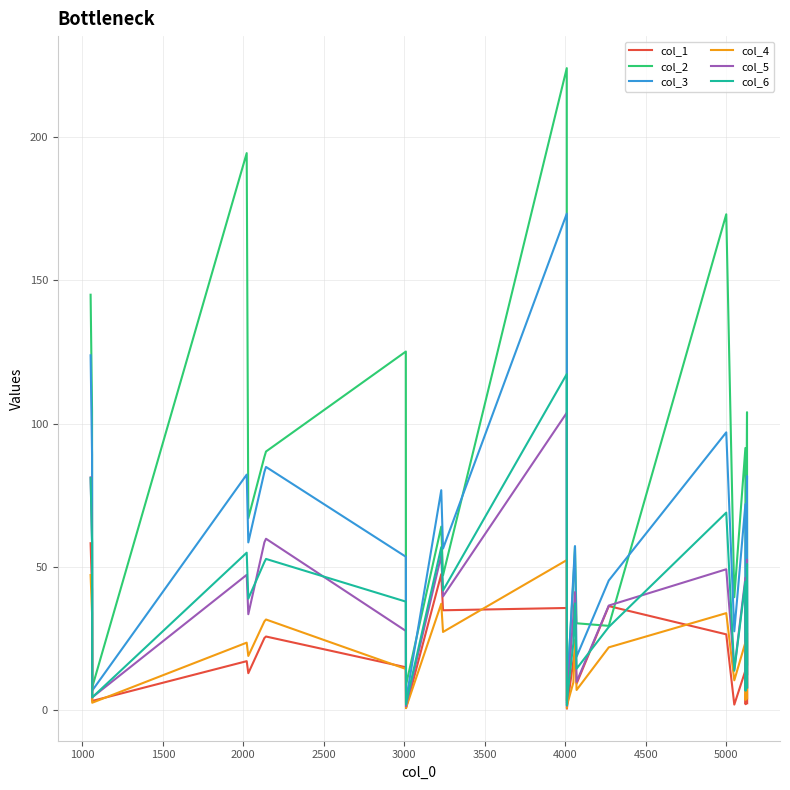

What is the maximum value for col_1?

58.3